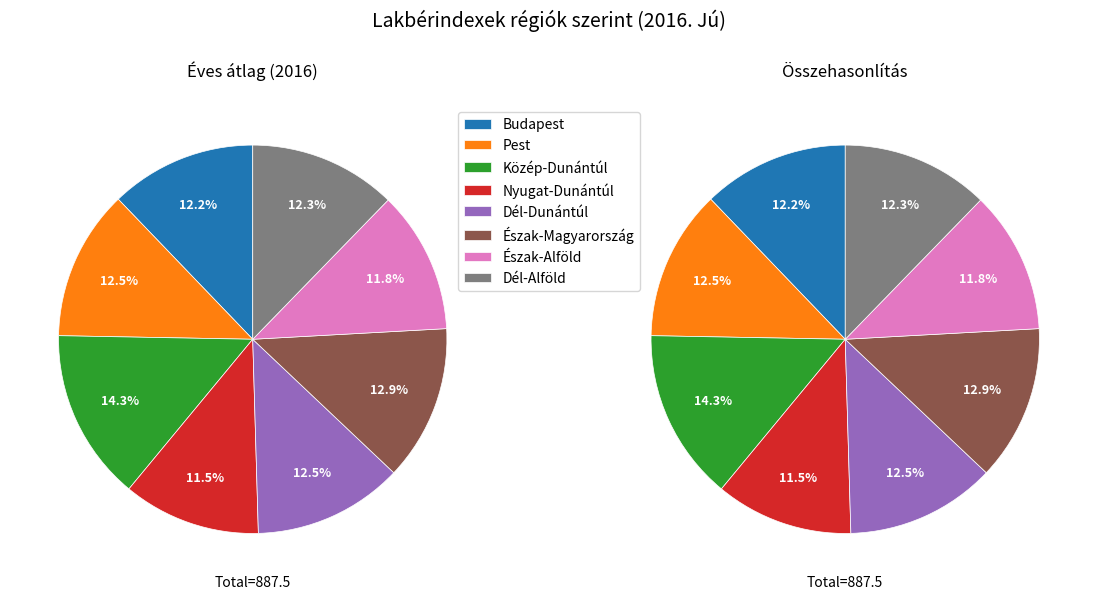

Does Közép-Dunántúl represent more than half of the total?

No